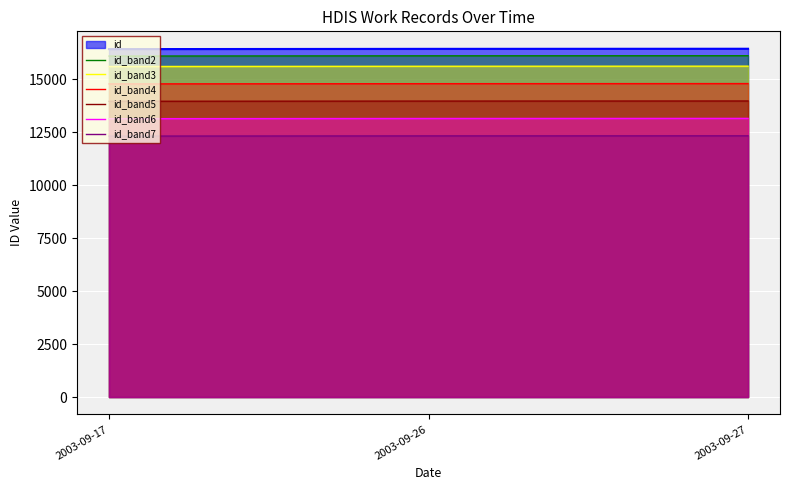

Between 2003-09-17 and 2003-09-27, which is larger?

2003-09-27